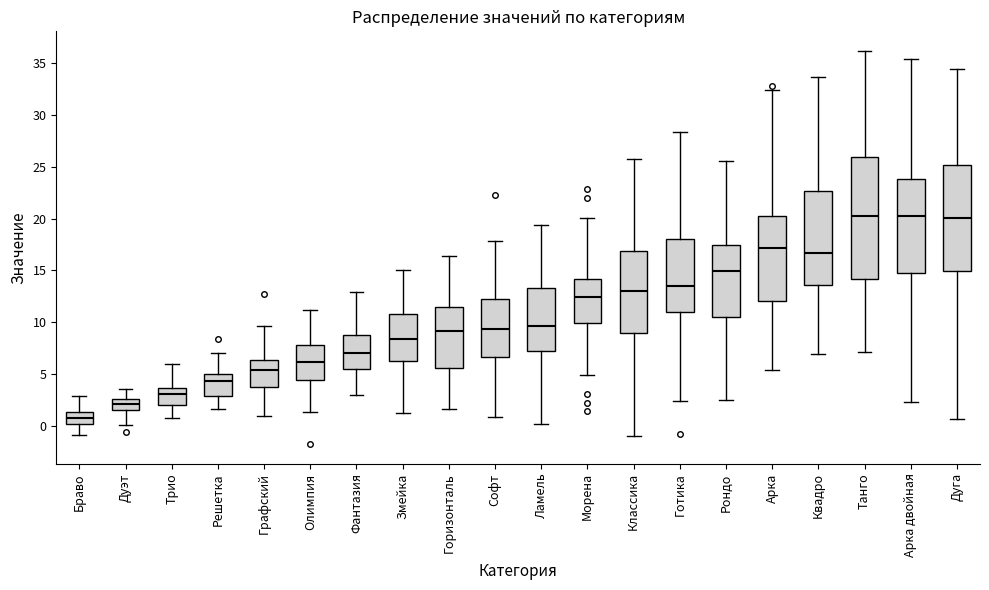

Where does the upper whisker of the box for Арка двойная end on the y-axis? The values are not printed on the chart, so give them approximately, as read against the axis.

35.5